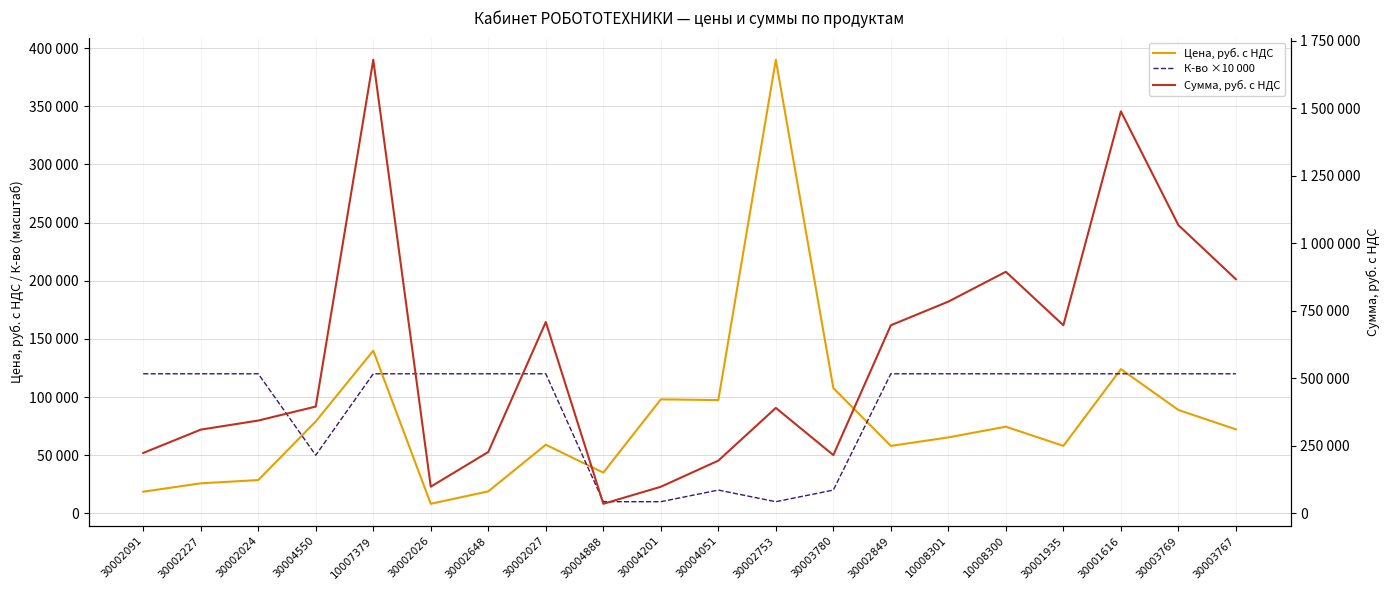

At which category is the sum across all series the highest?

10007379